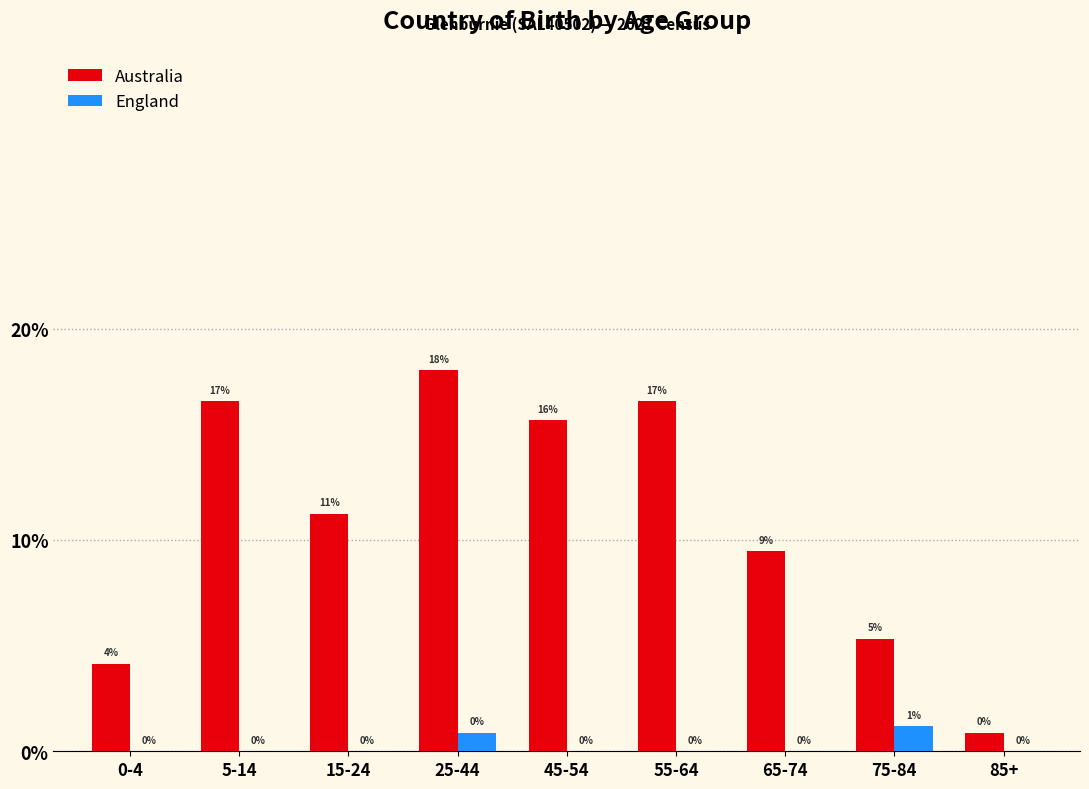

Which series has the largest total across all categories?

Australia